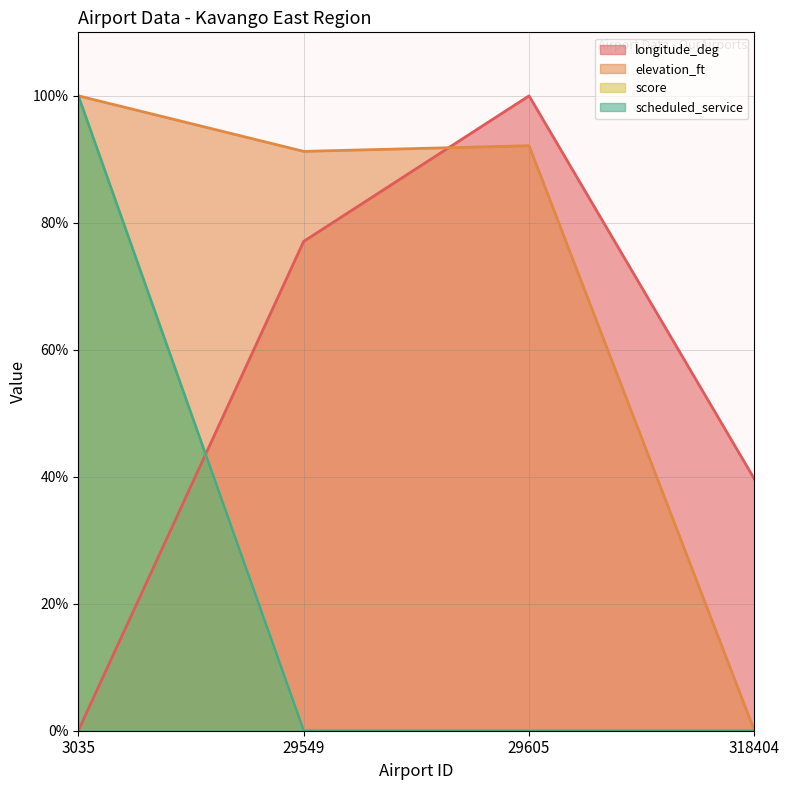

True or false: longitude_deg and elevation_ft intersect in this chart.

True